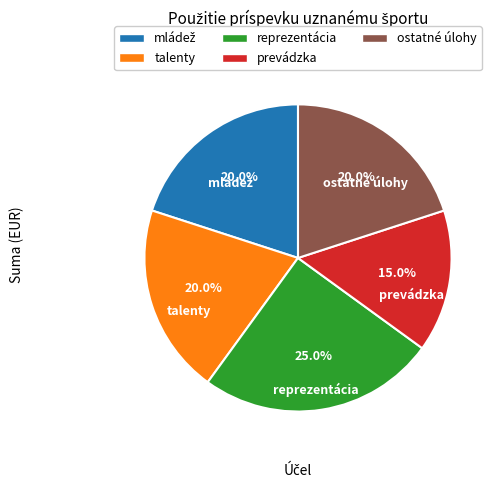

How many segments does this pie chart have?

5